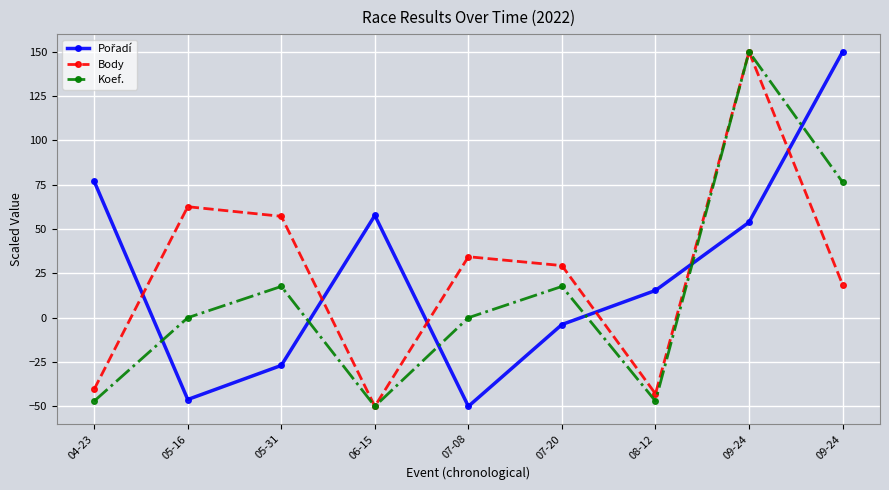

Reading right to left, what are all the values shown in this chart?

Pořadí: 150.0	53.8	15.4	-3.8	-50.0	57.7	-26.9	-46.2	76.9
Body: 18.7	150.0	-42.9	29.4	34.4	-50.0	57.2	62.6	-40.4
Koef.: 76.5	150.0	-47.1	17.6	0.0	-50.0	17.6	0.0	-47.1